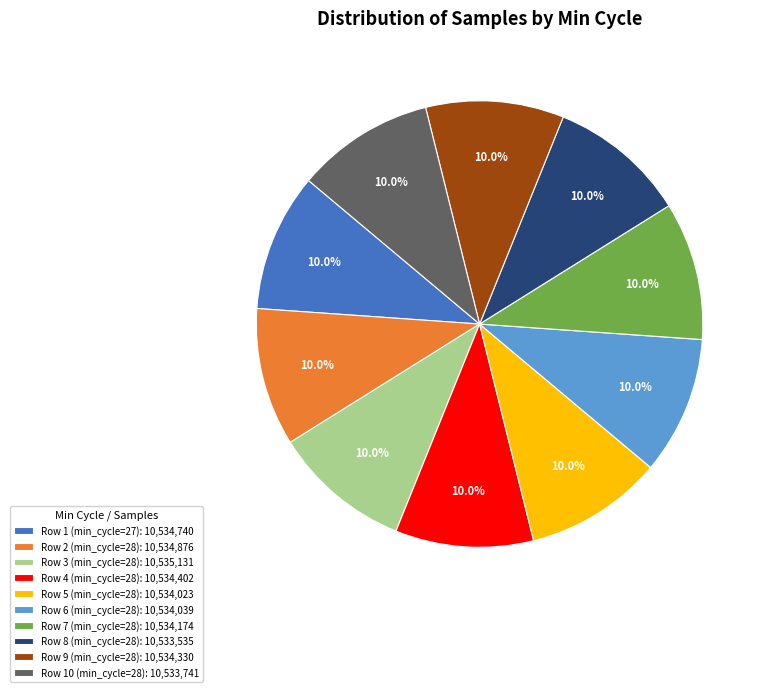

Do Row 6 (min_cycle=28): 10,534,039 and Row 9 (min_cycle=28): 10,534,330 together represent more than half of the pie?

No